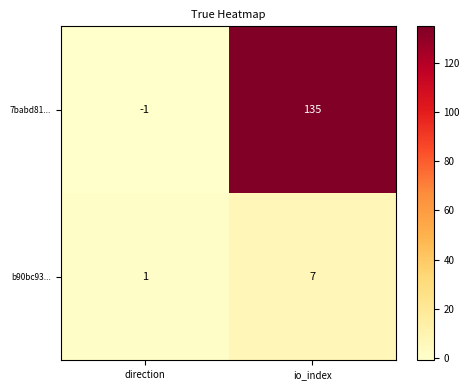

What is the sum of the b90bc93... values at direction and io_index?

8